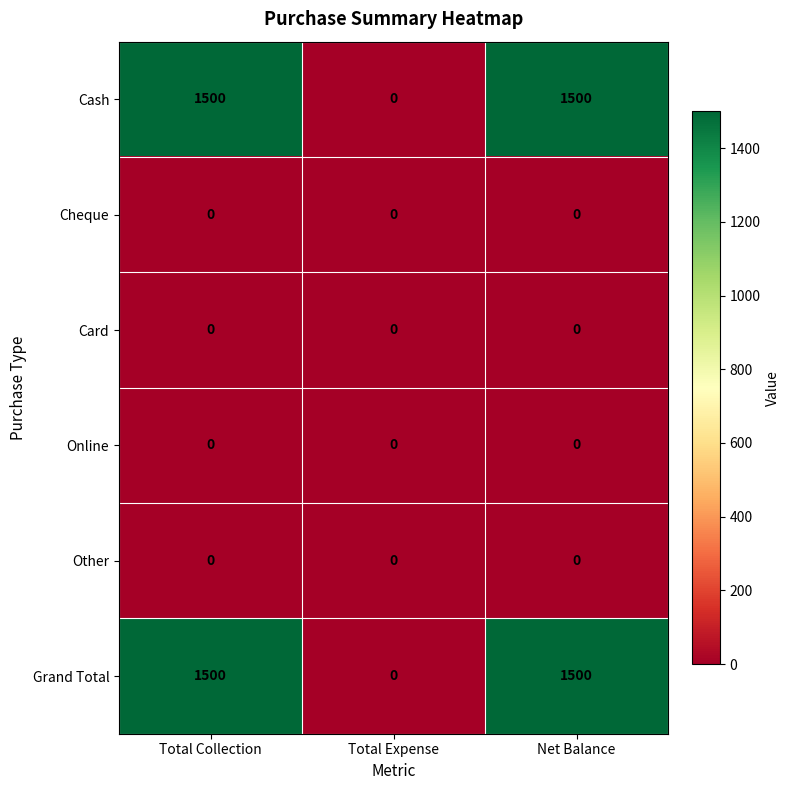

What is the spread (max minus min) of values at Net Balance?

1500